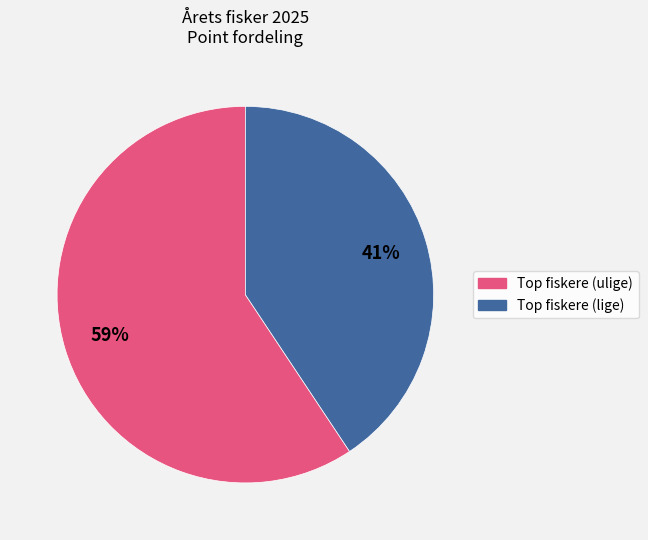

Is there any slice that represents more than half of the pie?

Yes